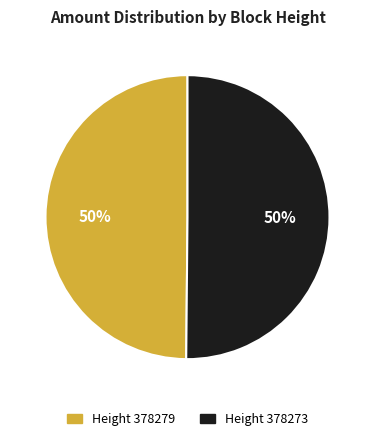

To the nearest percent, what is the average slice percentage?

50%